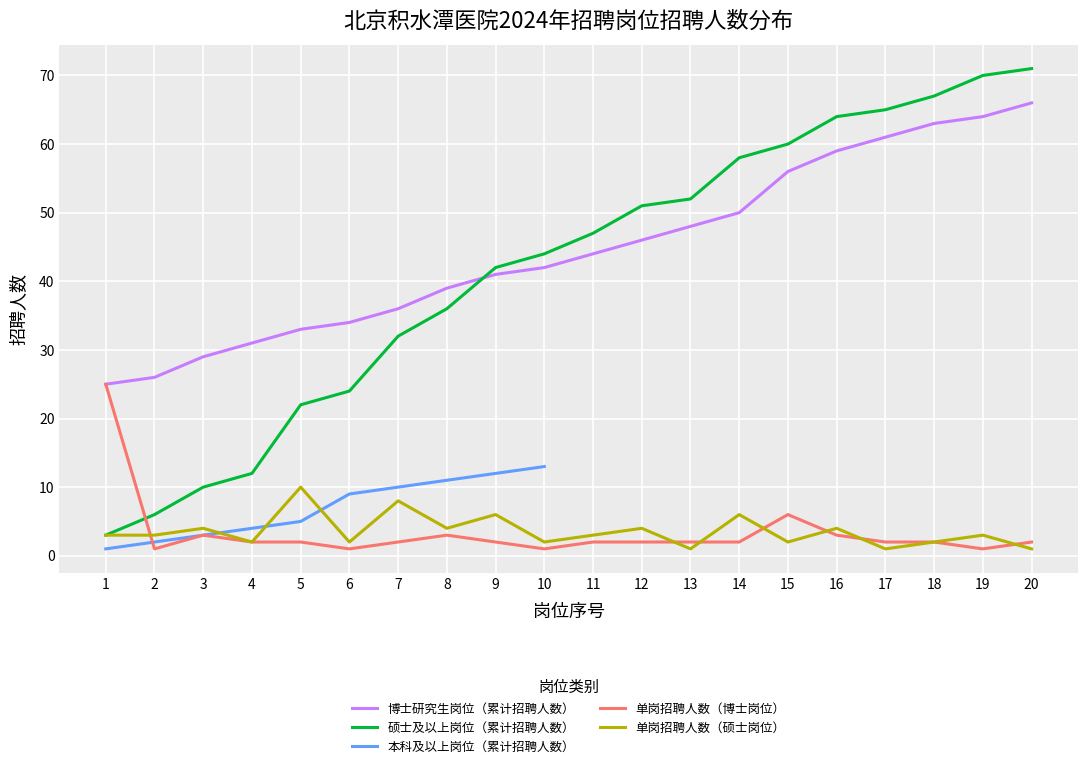

Rank the categories by 硕士及以上岗位 value from highest to lowest.

5, 7, 9, 14, 3, 8, 12, 16, 1, 2, 11, 19, 4, 6, 10, 15, 18, 13, 17, 20